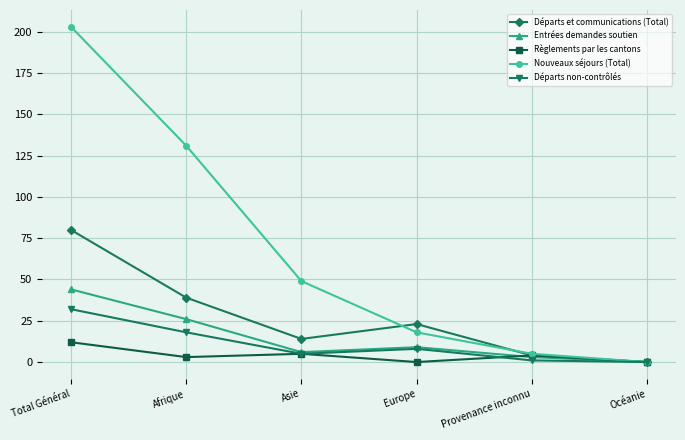

List the series in order of their peak value, highest first.

Nouveaux séjours (Total), Départs et communications (Total), Entrées demandes soutien, Départs non-contrôlés, Règlements par les cantons